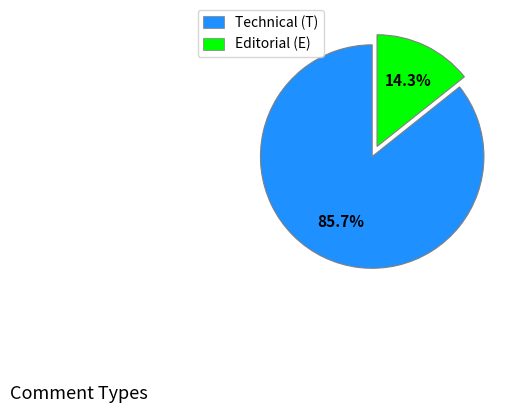

Does Technical (T) represent more than half of the total?

Yes